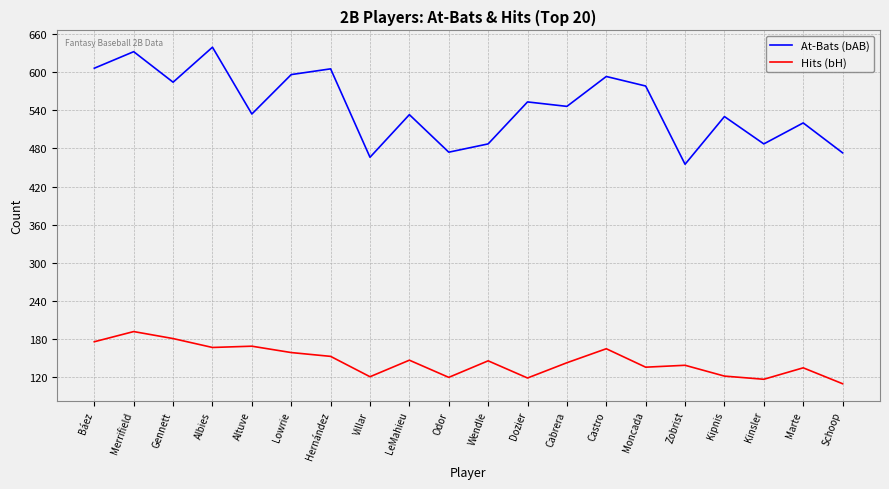

True or false: Hits (bH) has more than 1 points higher than both neighbors.

True